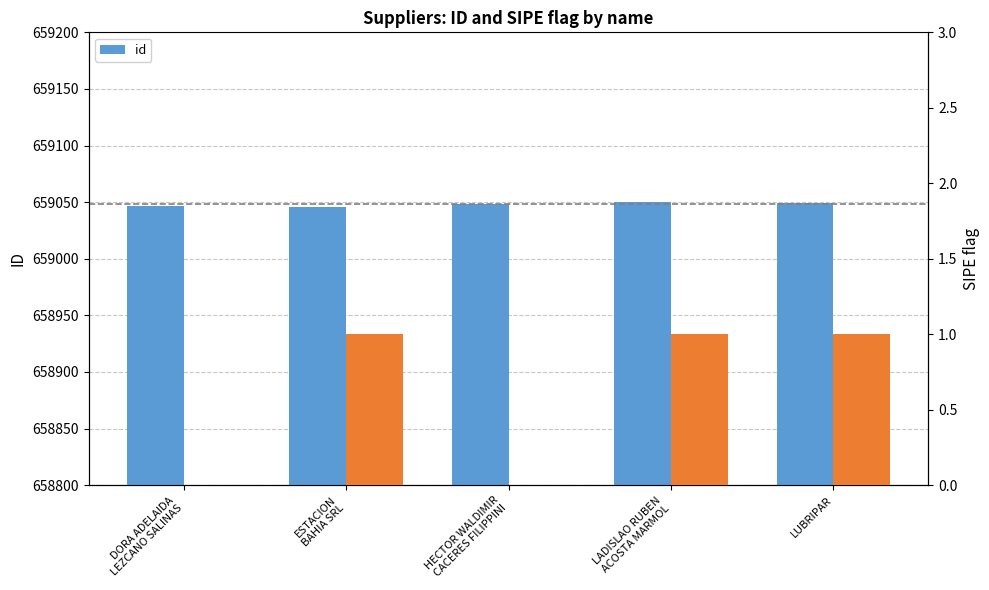

True or false: the data shows 885338 at DORA ADELAIDA
LEZCANO SALINAS.

False